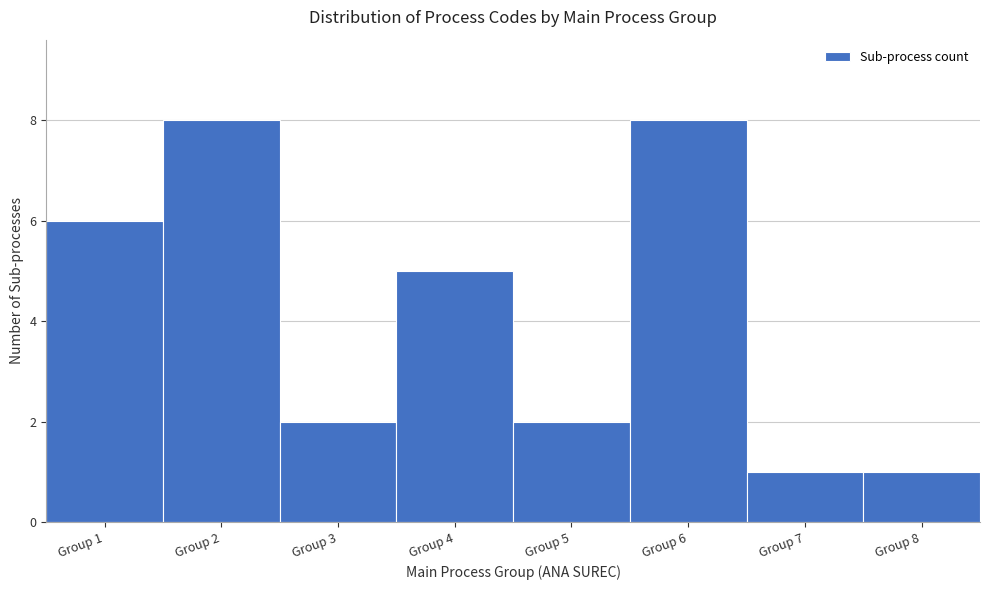

Reading left to right, list every bar in this chart as the range it spans on the x-axis followed by its height. The values are not printed on the chart, so give them approximately, as read against the axis.

0.5 to 1.5: 6
1.5 to 2.5: 8
2.5 to 3.5: 2
3.5 to 4.5: 5
4.5 to 5.5: 2
5.5 to 6.5: 8
6.5 to 7.5: 1
7.5 to 8.5: 1